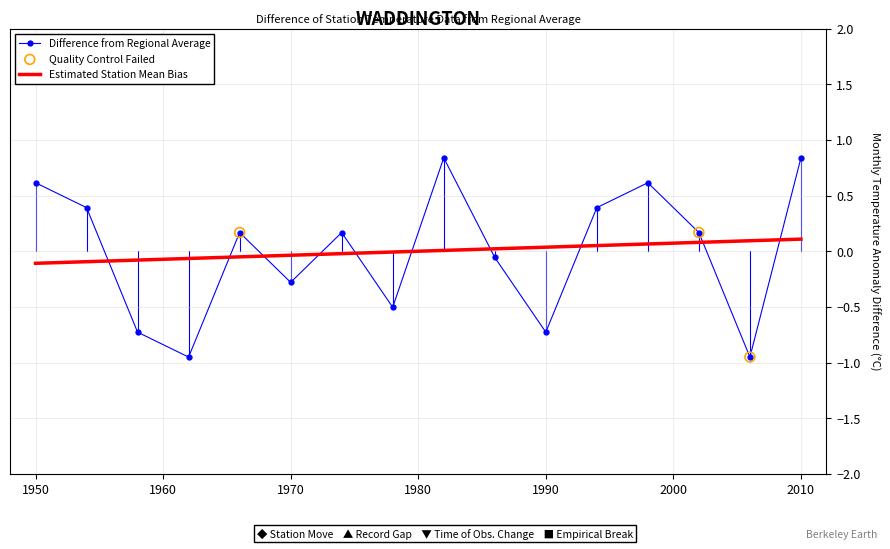

What is the maximum value for Difference from Regional Average?

0.8